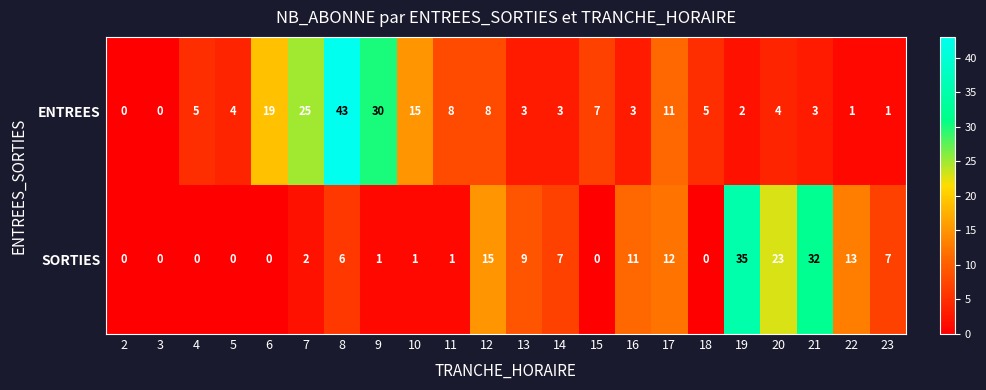

What is the difference between the maximum and minimum values in the SORTIES series?

35